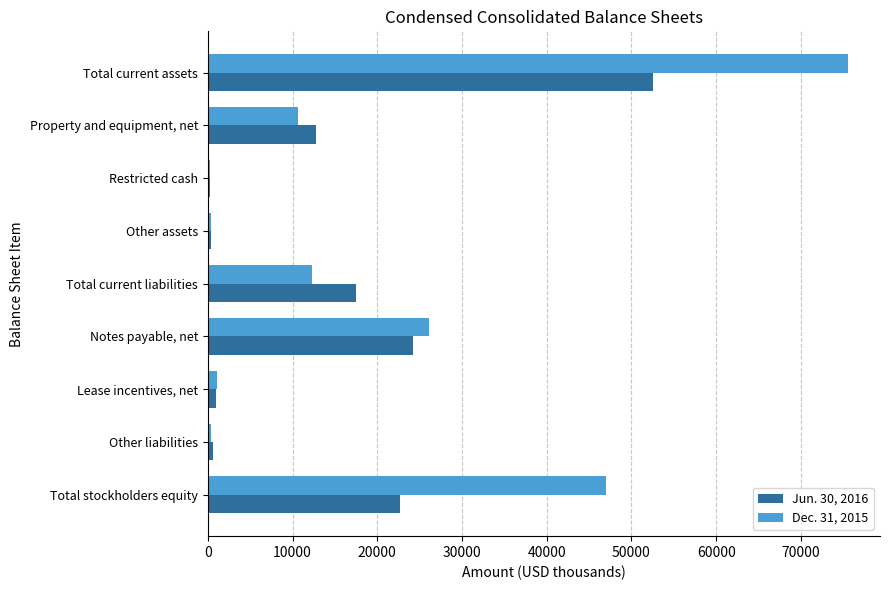

Is it true that Jun. 30, 2016 equals 18745 at Property and equipment, net?

False